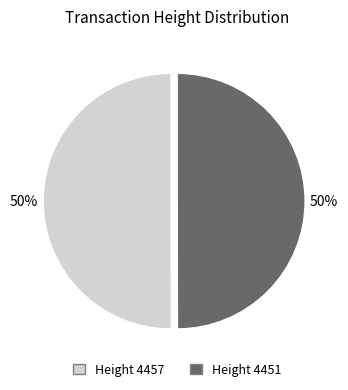

How many slices are in this pie chart?

2